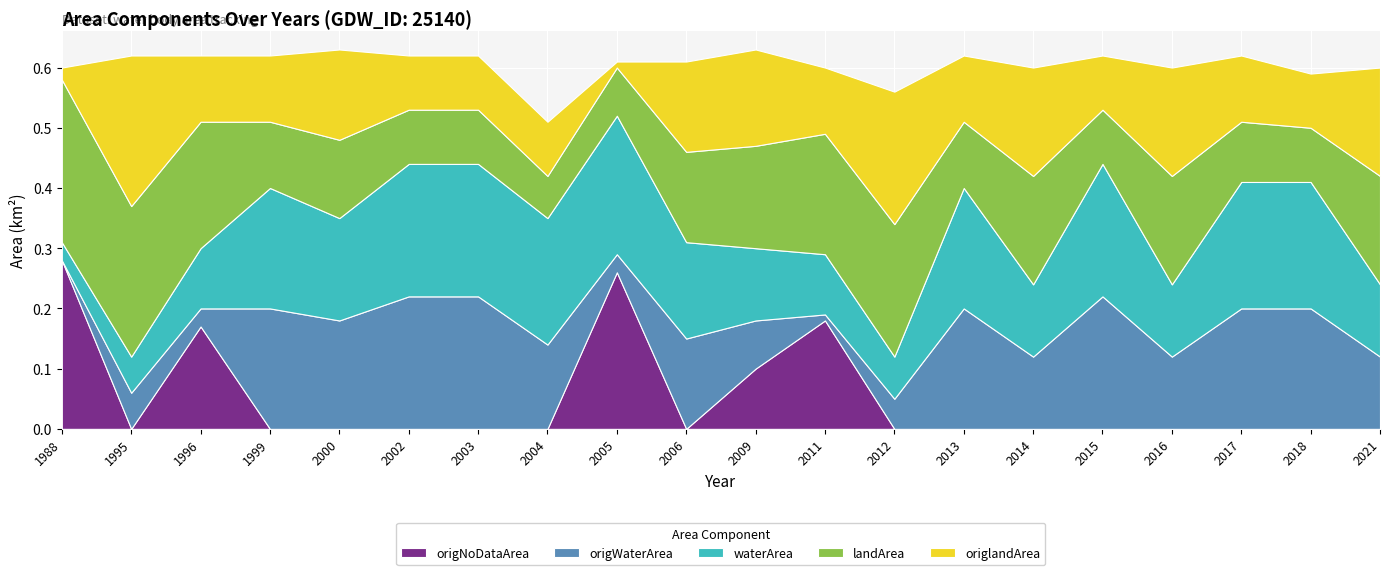

Reading left to right, transcribe all the data shown in this chart.

origlandArea: 0.0	0.2	0.1	0.1	0.1	0.1	0.1	0.1	0.0	0.1	0.2	0.1	0.2	0.1	0.2	0.1	0.2	0.1	0.1	0.2
landArea: 0.3	0.2	0.2	0.1	0.1	0.1	0.1	0.1	0.1	0.1	0.2	0.2	0.2	0.1	0.2	0.1	0.2	0.1	0.1	0.2
origWaterArea: 0.0	0.1	0.0	0.2	0.2	0.2	0.2	0.1	0.0	0.1	0.1	0.0	0.1	0.2	0.1	0.2	0.1	0.2	0.2	0.1
waterArea: 0.0	0.1	0.1	0.2	0.2	0.2	0.2	0.2	0.2	0.2	0.1	0.1	0.1	0.2	0.1	0.2	0.1	0.2	0.2	0.1
origNoDataArea: 0.3	0.0	0.2	0.0	0.0	0.0	0.0	0.0	0.3	0.0	0.1	0.2	0.0	0.0	0.0	0.0	0.0	0.0	0.0	0.0